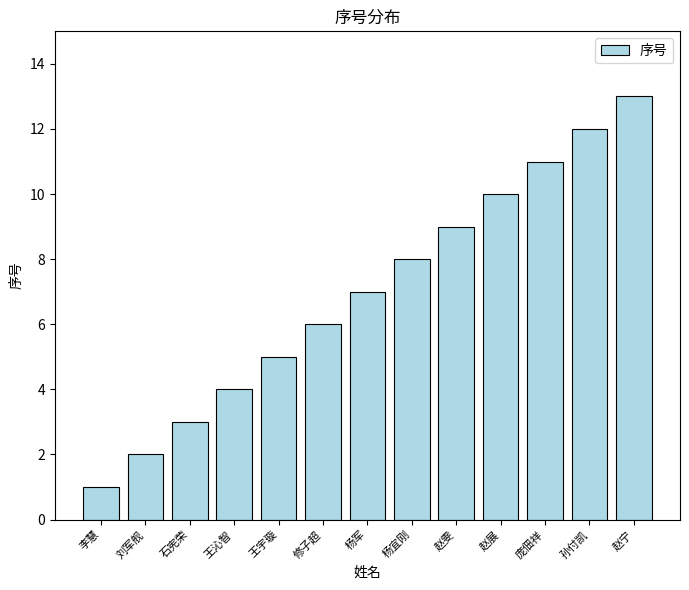

List the labels in order of value, smallest first.

李慧, 刘军舰, 石宪荣, 王沁智, 王宇璇, 修子超, 杨军, 杨宜刚, 赵雯, 赵展, 庞佃祥, 孙付凯, 赵宁